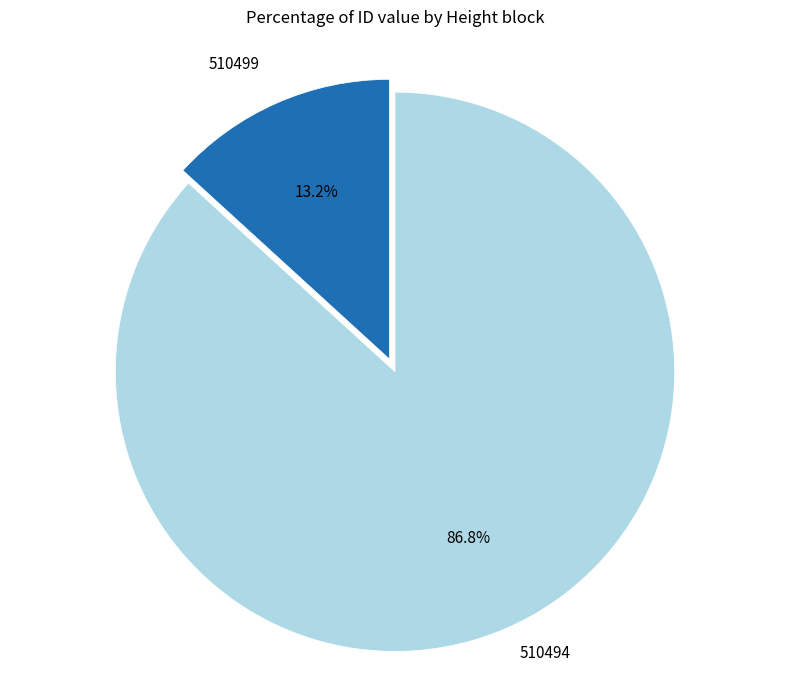

Does any single category account for the majority?

Yes